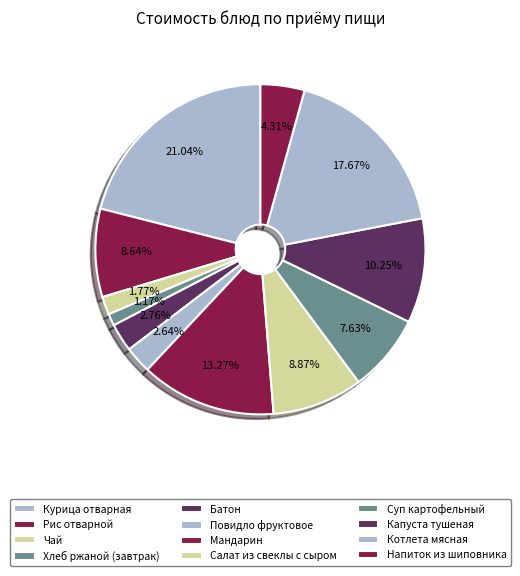

What percentage is NOT represented by Суп картофельный?

92.4%